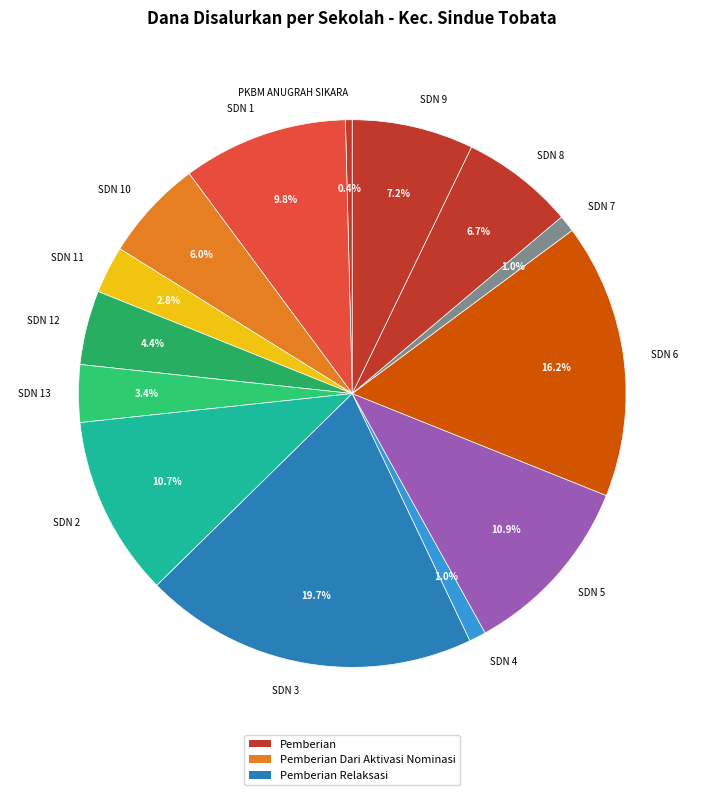

To the nearest percent, what is the average slice percentage?

7%